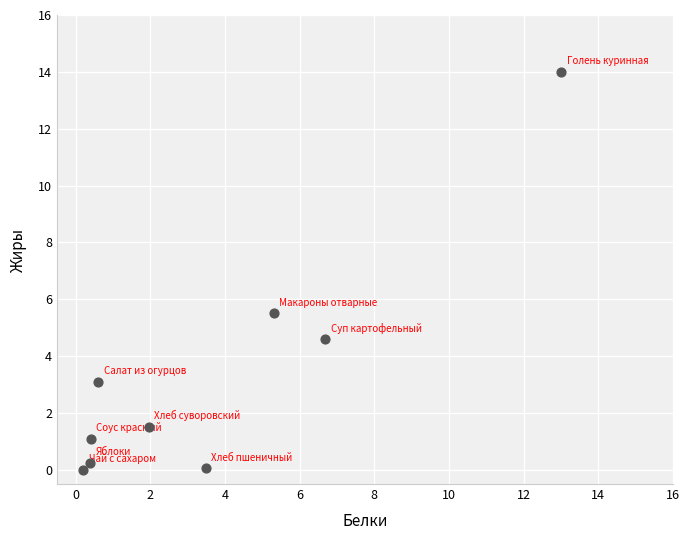

What Y value in the scatter plot is closest to 7?

5.5